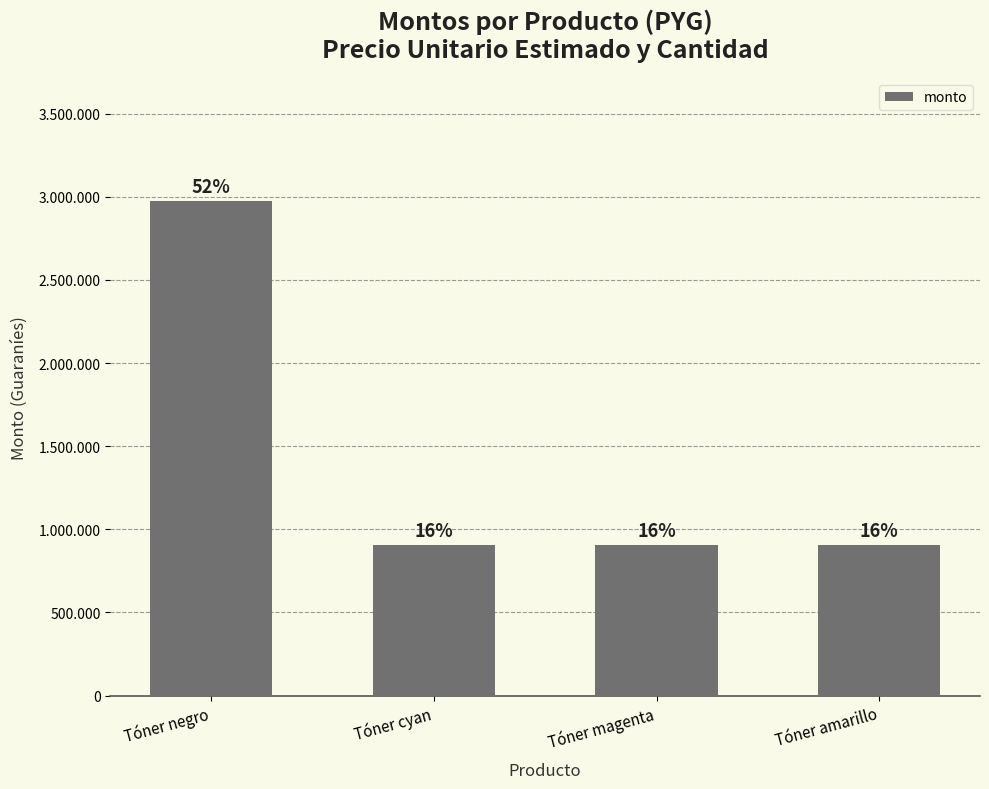

At which label is the value closest to 1939000?

Tóner negro